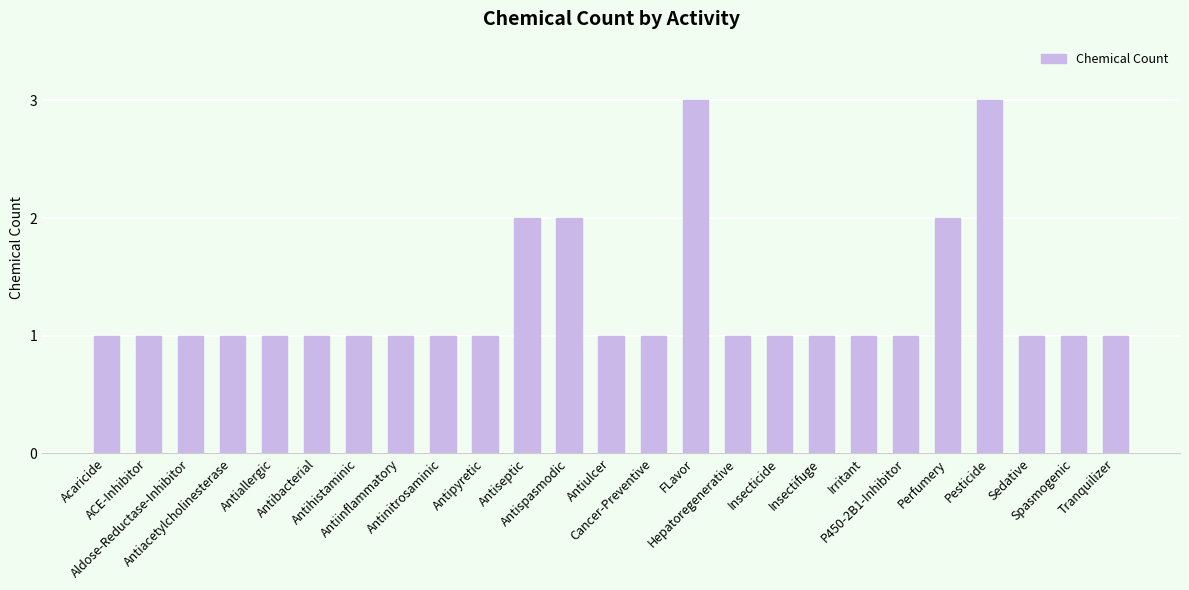

What is the value of the 19th bar from the left?

1